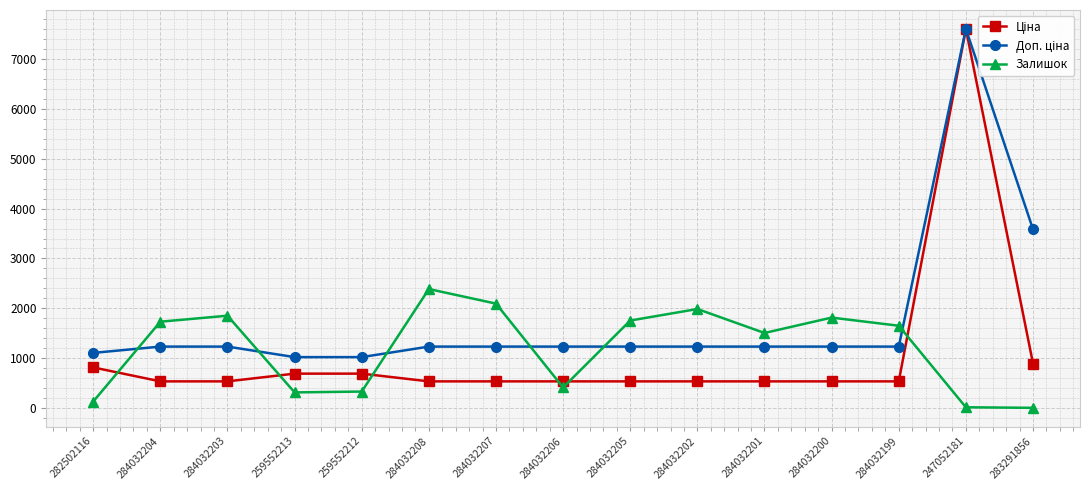

What is the label of the 7th point from the right?

284032205